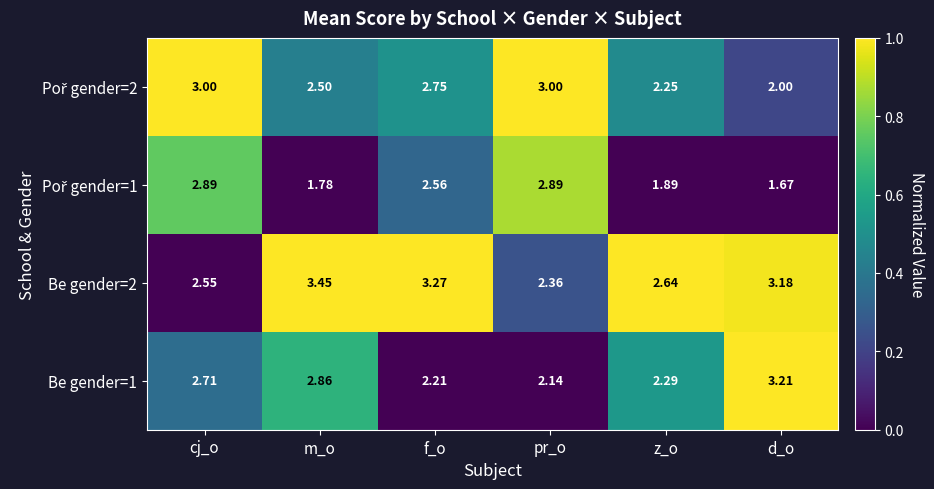

Which category has the lowest value across all series?

d_o